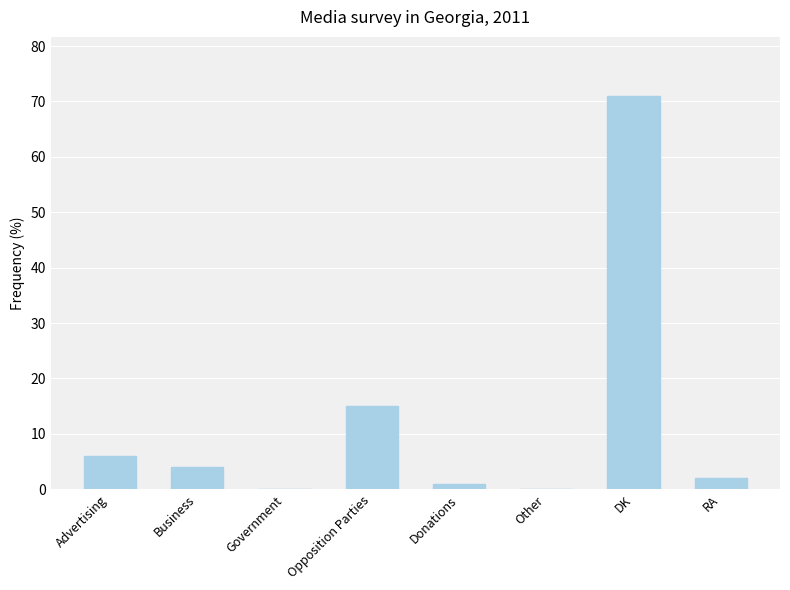

Reading left to right, transcribe all the data shown in this chart.

6	4	0	15	1	0	71	2